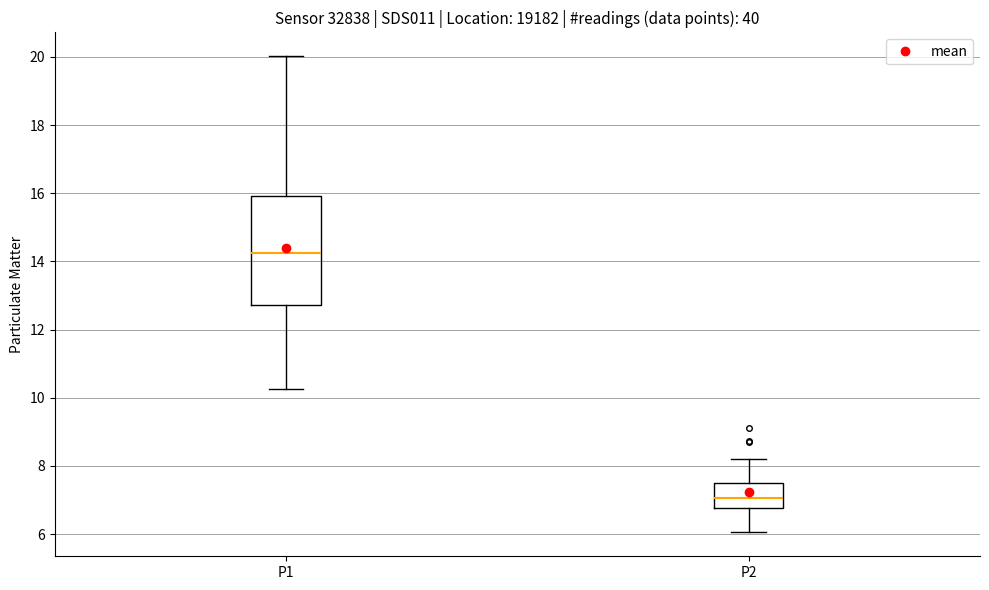

Reading left to right, transcribe this box plot: for each box, give where its median line is, the range the box spans, and where its two whiskers end, as read against the y-axis. The values are not printed on the chart, so give them approximately, as read against the axis.

P1: median 14.2, box 12.8 to 16.0, whiskers 10.2 to 20.0
P2: median 7.0, box 6.8 to 7.6, whiskers 6.0 to 8.2